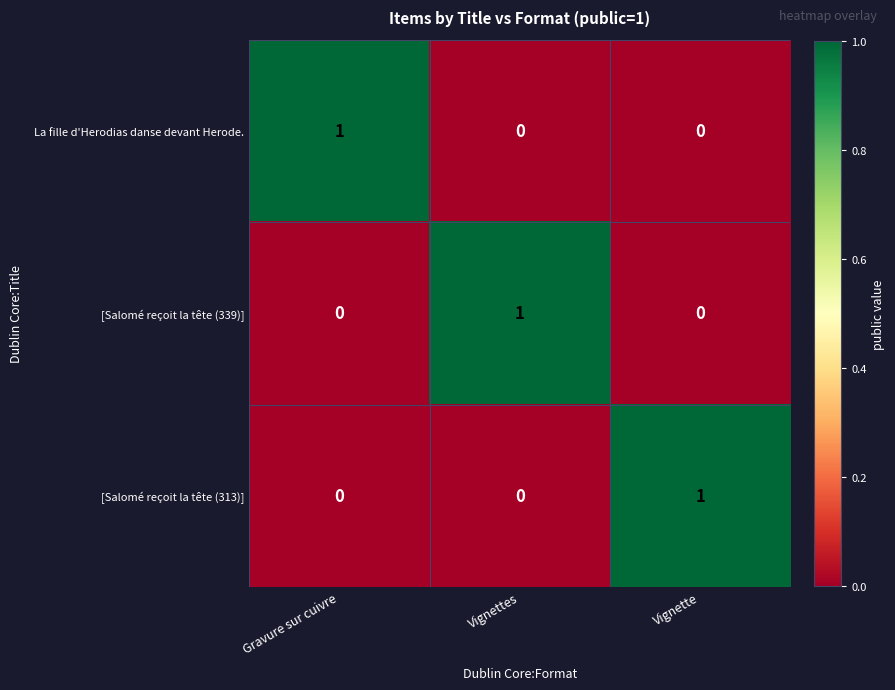

The value of [Salomé reçoit la tête (339)] at Vignettes is 0. True or false?

False